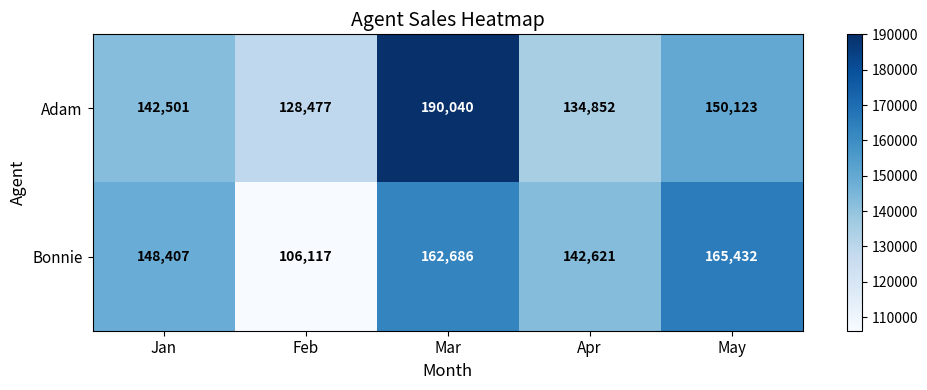

Which series has the largest range (max minus min)?

Adam